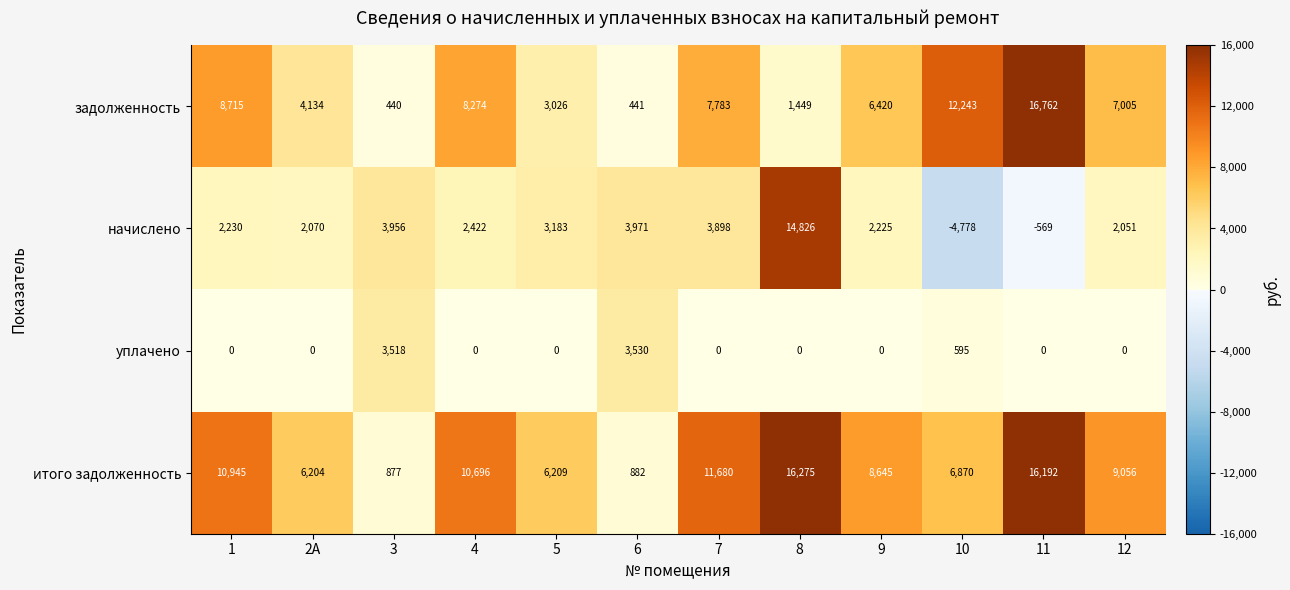

Rank the series by their maximum value, from lowest to highest.

уплачено, начислено, итого задолженность, задолженность